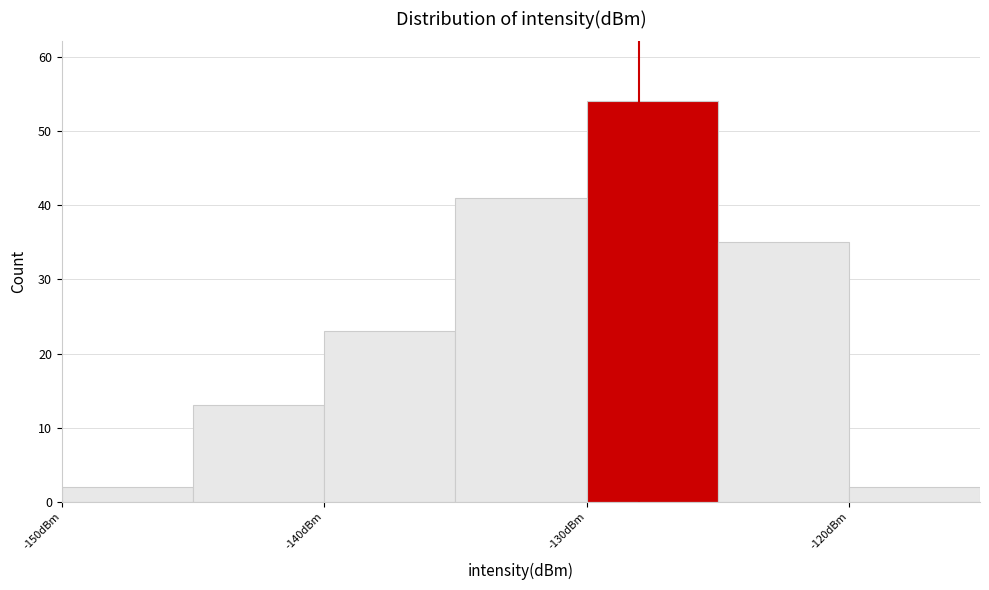

How tall is the bar that spans -140 to -135 on the x-axis? The values are not printed on the chart, so give them approximately, as read against the axis.

23